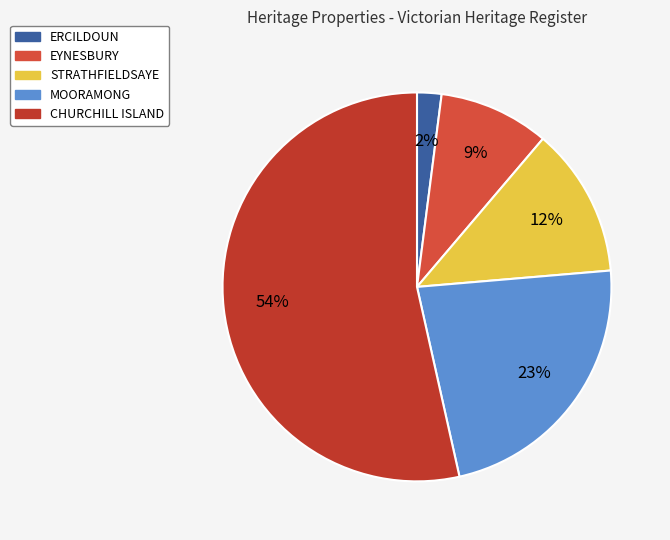

What is the majority slice?

CHURCHILL ISLAND